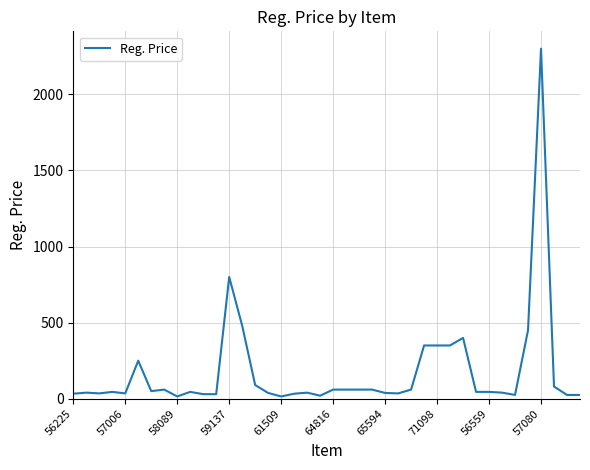

What is the maximum value shown in the chart?

2300.0